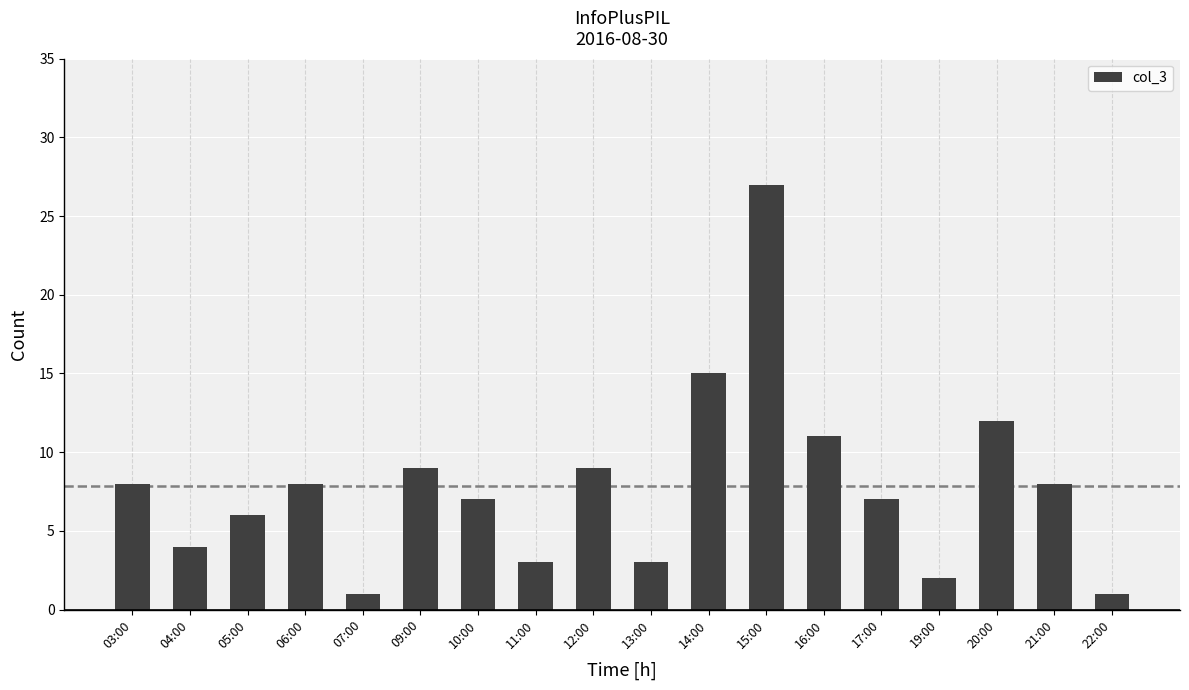

Between 17:00 and 03:00, which is larger?

03:00